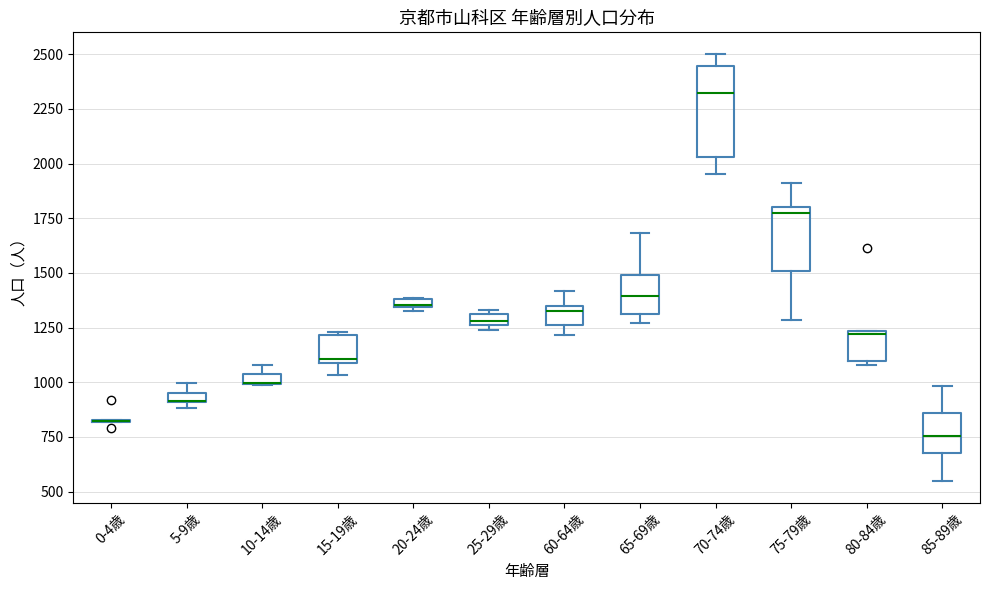

Which box is the tallest, from its lower edge to its upper edge?

70-74歳